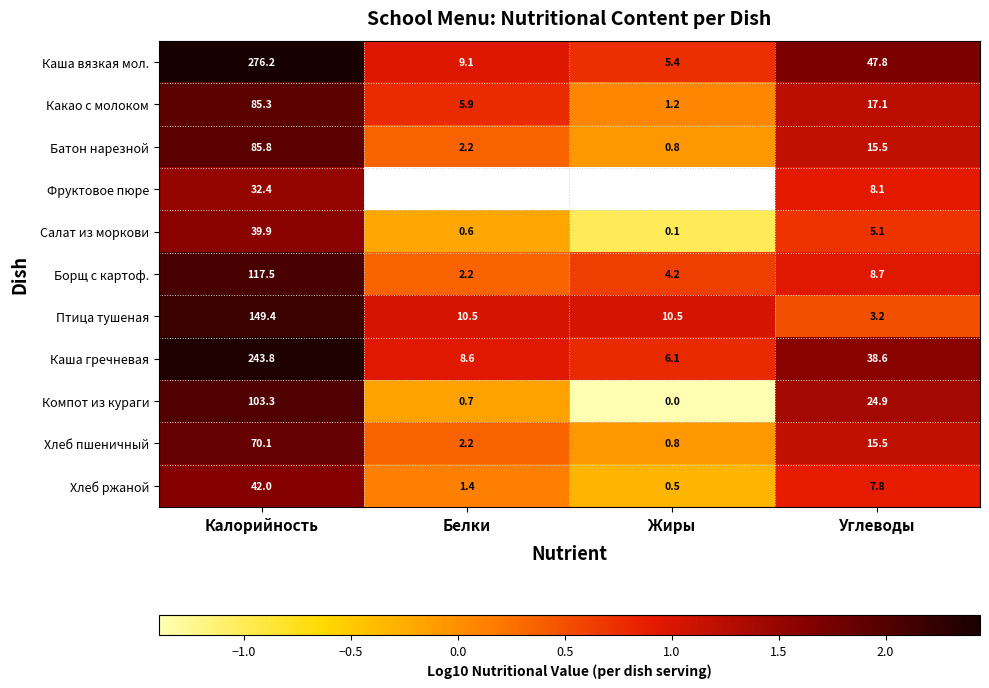

The value of Каша гречневая at Жиры is 1.2. True or false?

False